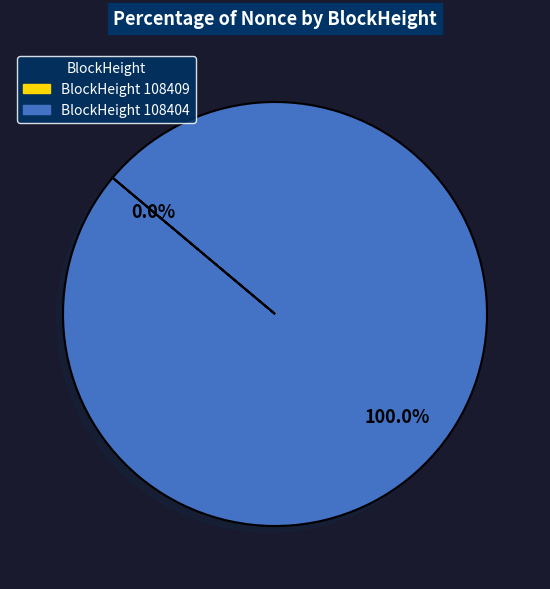

To the nearest percent, what is the difference between the largest and smallest slice percentages?

100%